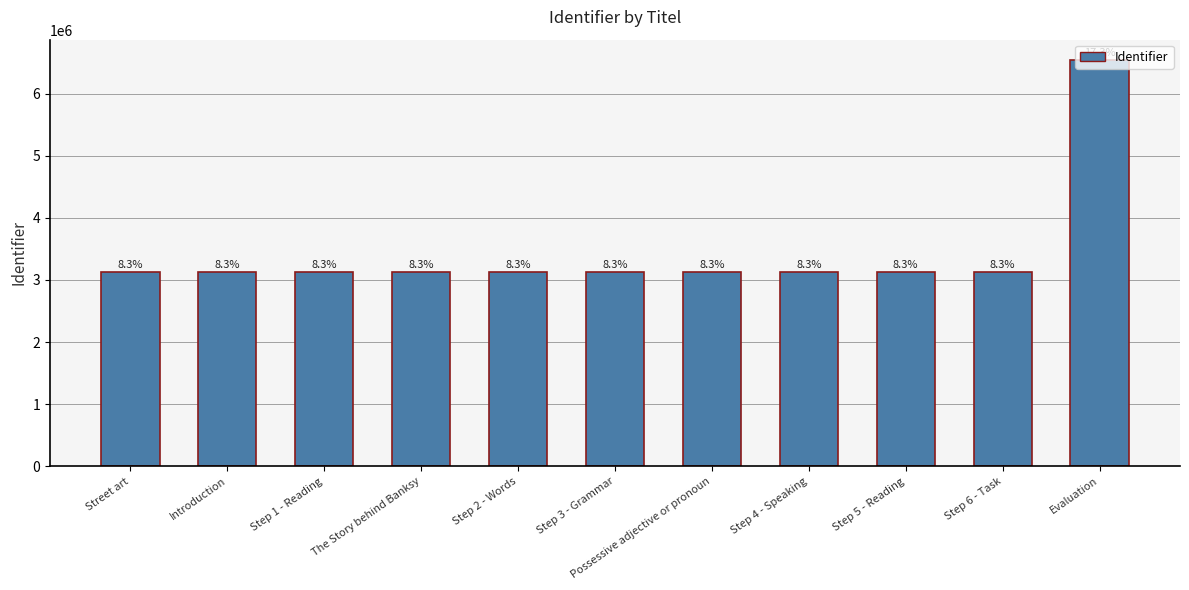

What position from the left is Step 4 - Speaking?

8